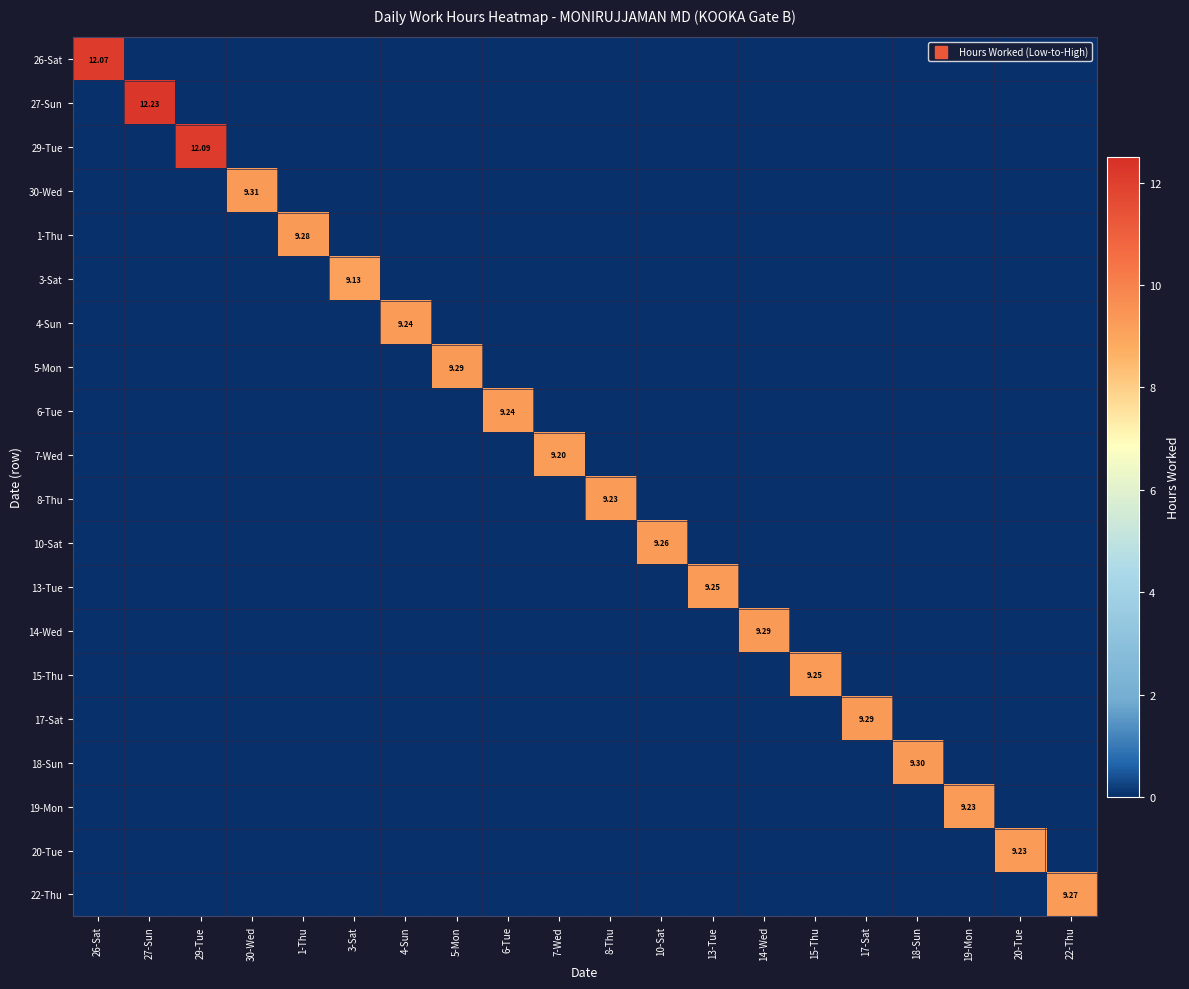

Which series changed the most between 10-Sat and 22-Thu?

22-Thu